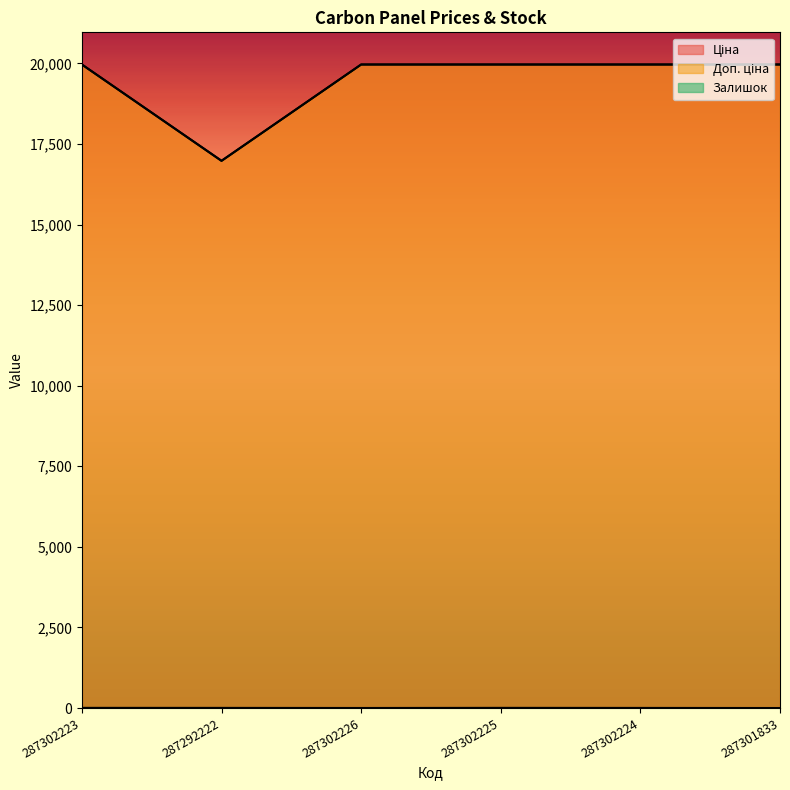

What is the label of the 4th point from the left?

287302225